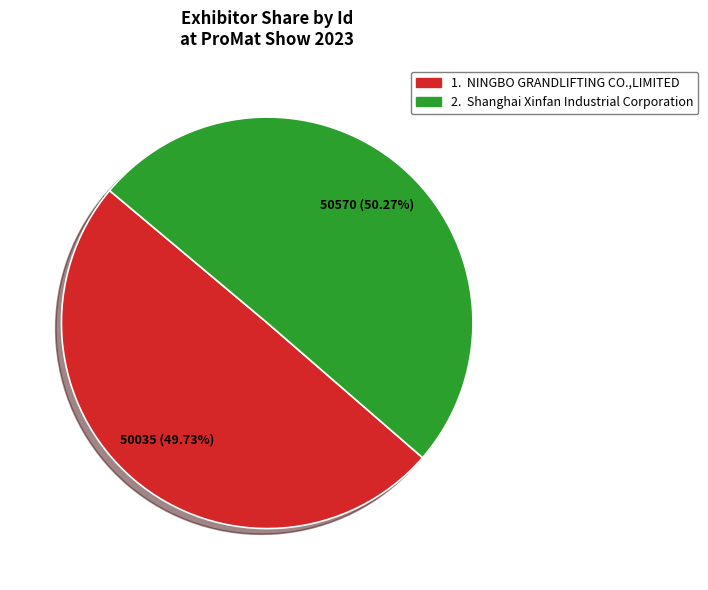

Is there any slice that represents more than half of the pie?

Yes